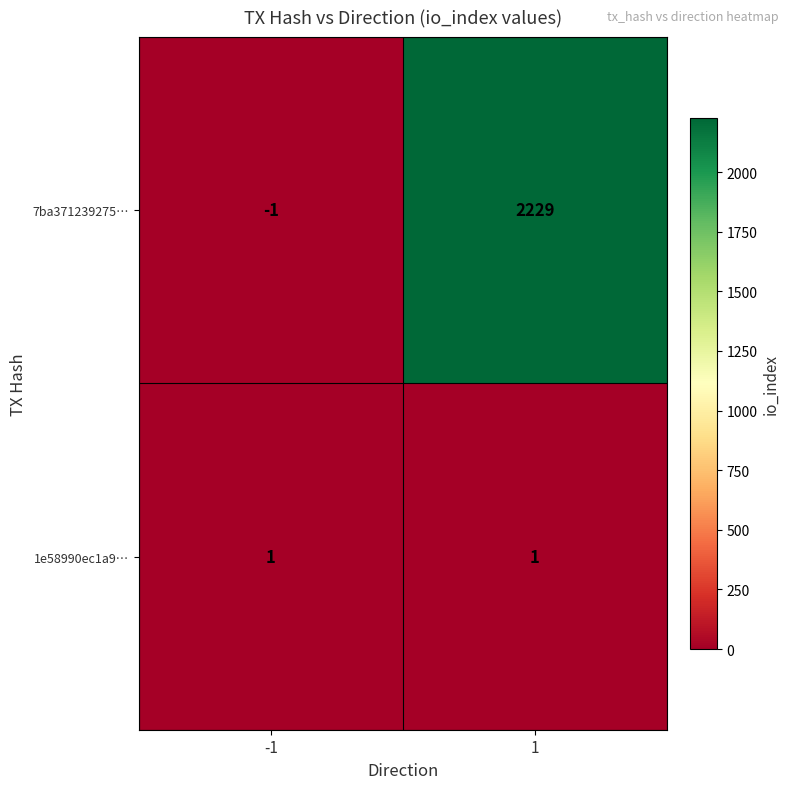

Which series changed the most between -1 and 1?

7ba371239275…